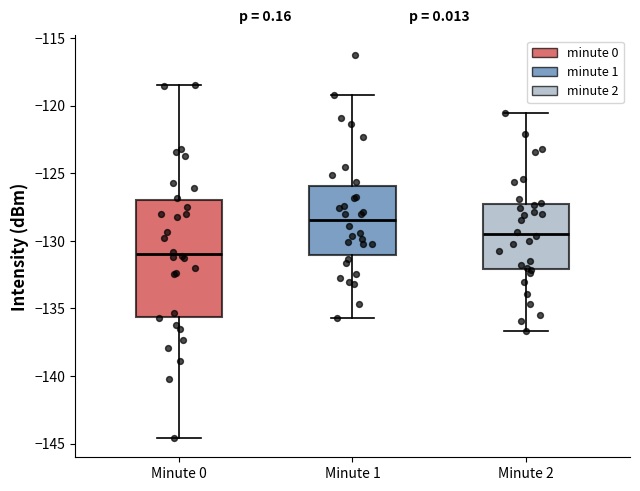

Reading left to right, read every box against the y-axis: the position of its median line, the range the box covers, and the ends of its whiskers. The values are not printed on the chart, so give them approximately, as read against the axis.

Minute 0: median -131.0, box -135.5 to -127.0, whiskers -144.5 to -118.5
Minute 1: median -128.5, box -131.0 to -126.0, whiskers -135.5 to -119.0
Minute 2: median -129.5, box -132.0 to -127.5, whiskers -136.5 to -120.5